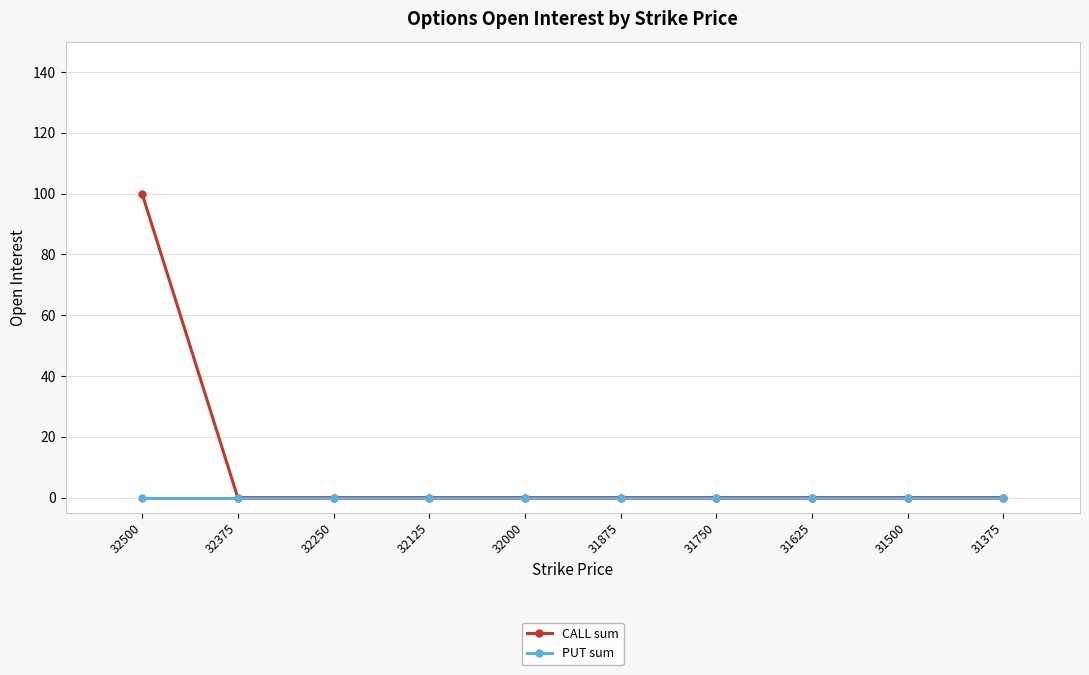

What are all the series names shown in the legend?

CALL sum, PUT sum